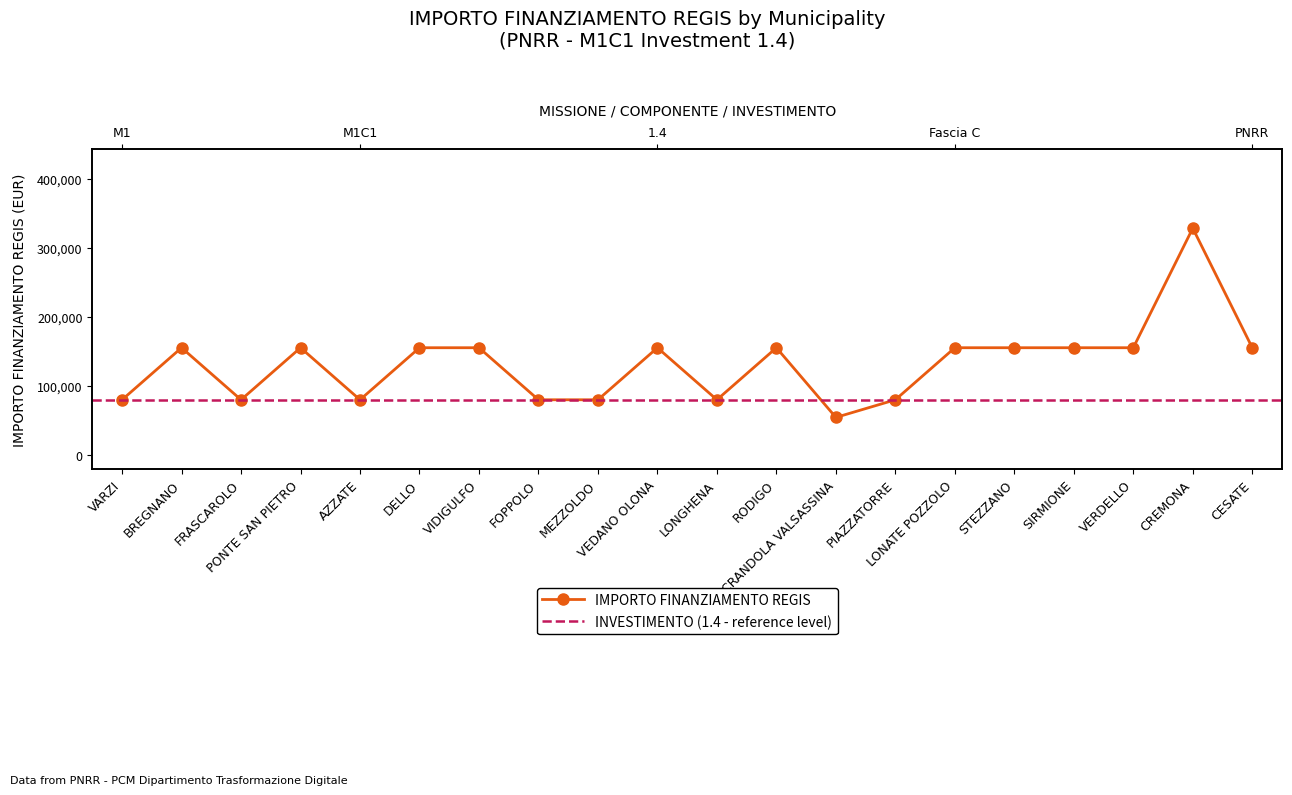

What is the label of the 18th point from the left?

VERDELLO